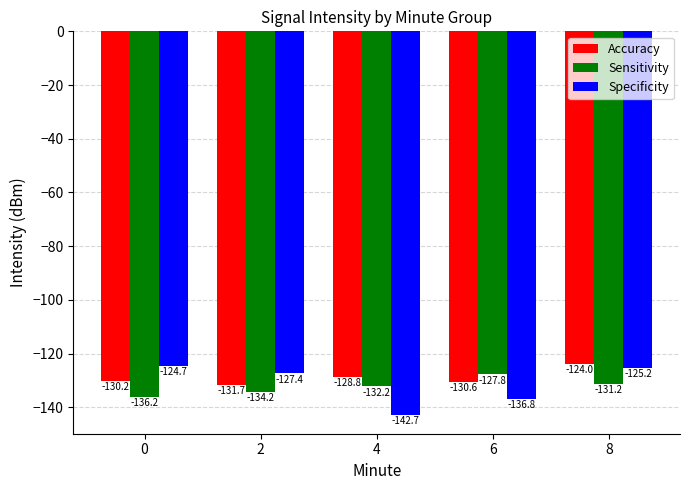

Which series has the widest spread of values?

Specificity